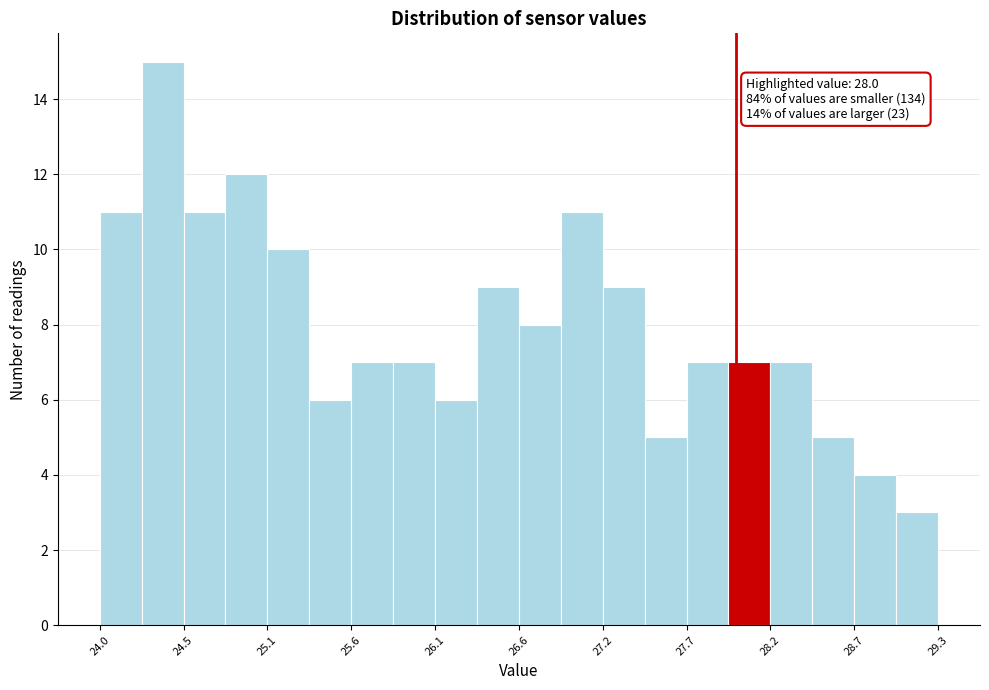

Around what value on the x-axis is the tallest bar? Give the approximate position of its centre, as read against the axis.

24.4